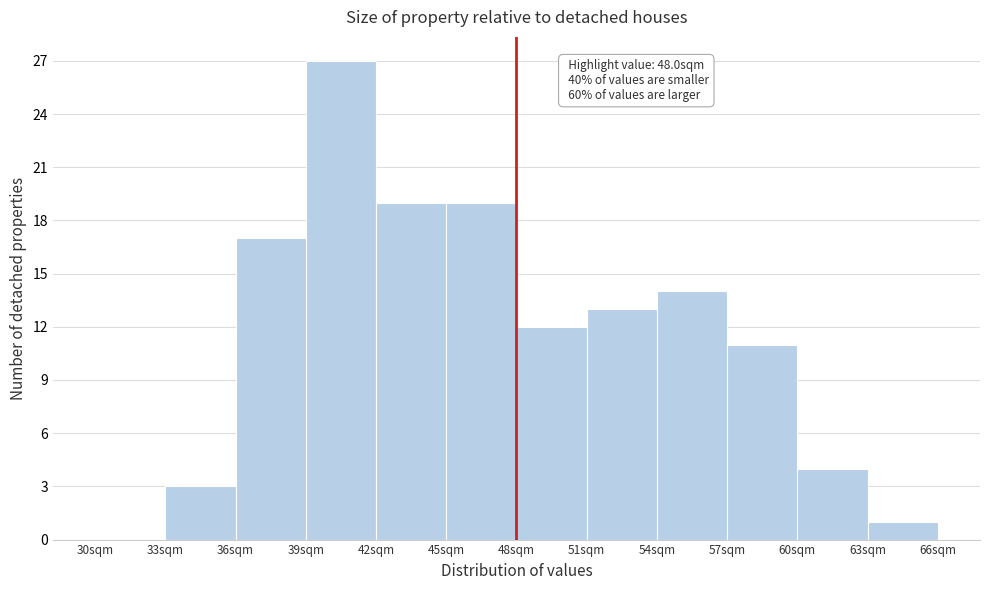

Over which range of the x-axis is the bar tallest?

39 to 42